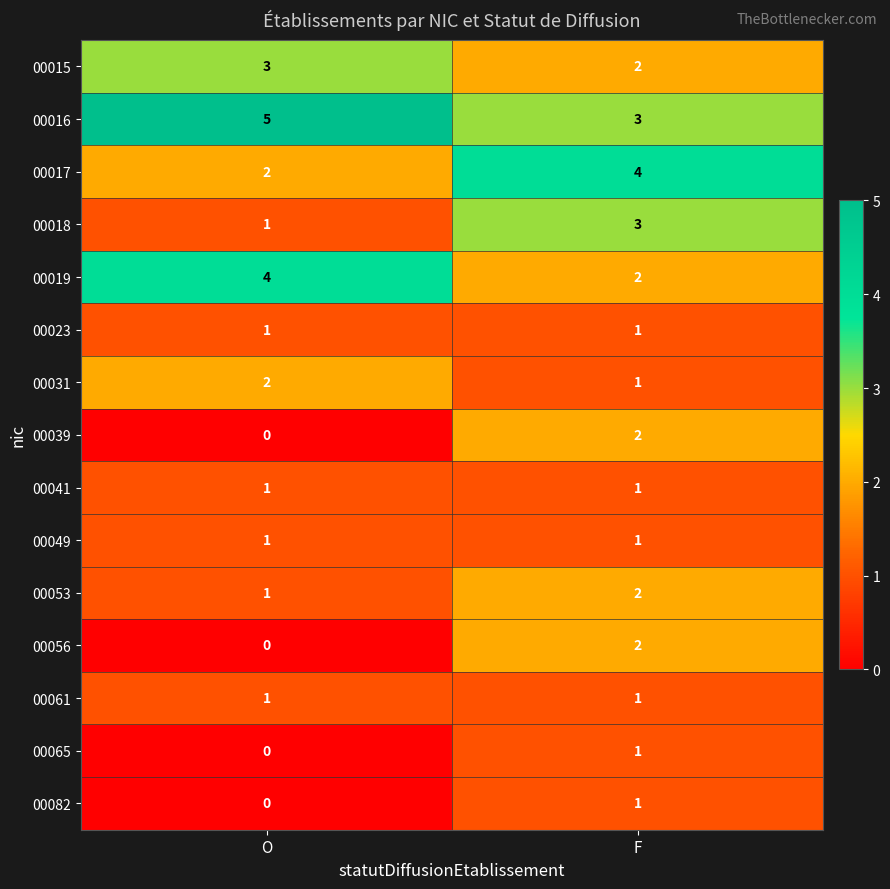

What is the spread (max minus min) of values at F?

3